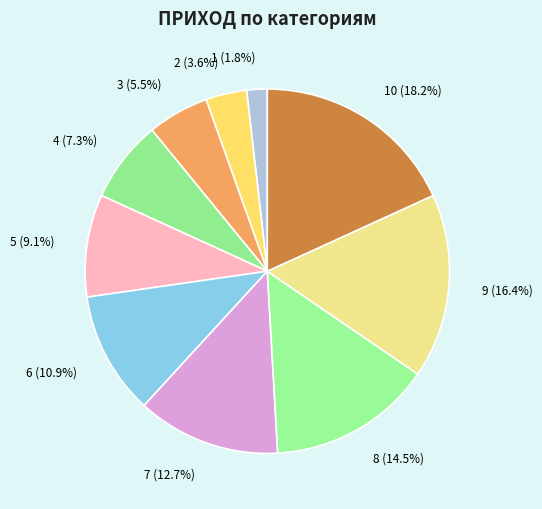

To the nearest percent, what is the average slice percentage?

10%